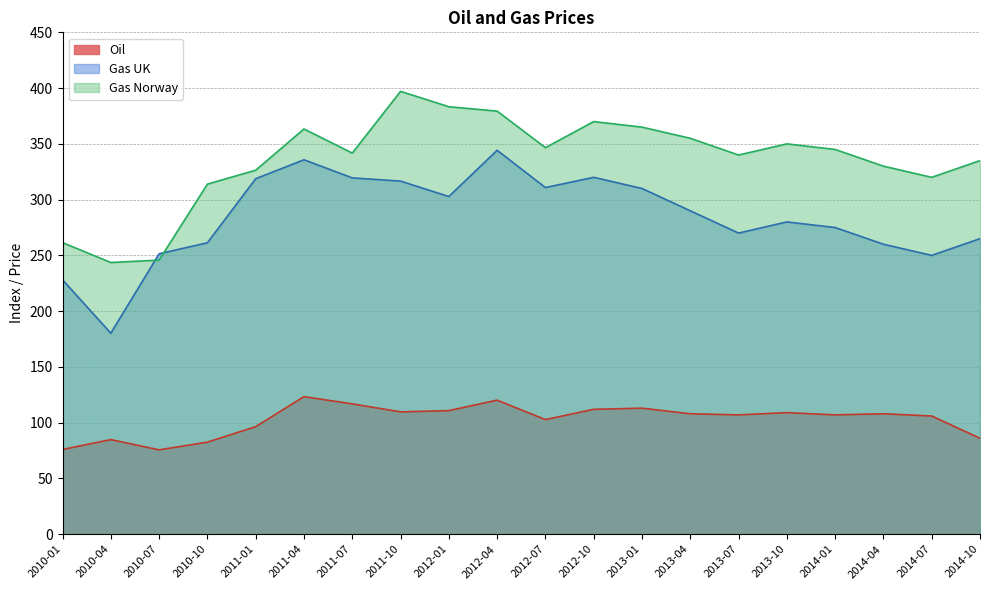

What is the difference between the highest and lowest values at 2010-10?

231.4